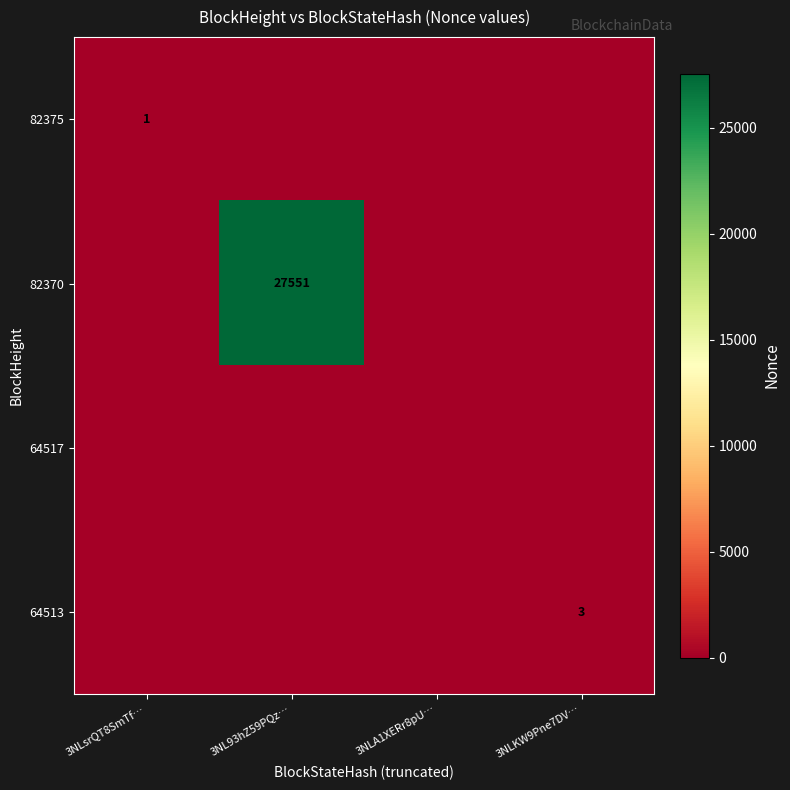

Is it true that 82370 equals -13720 at 3NLKW9Pne7DV…?

False